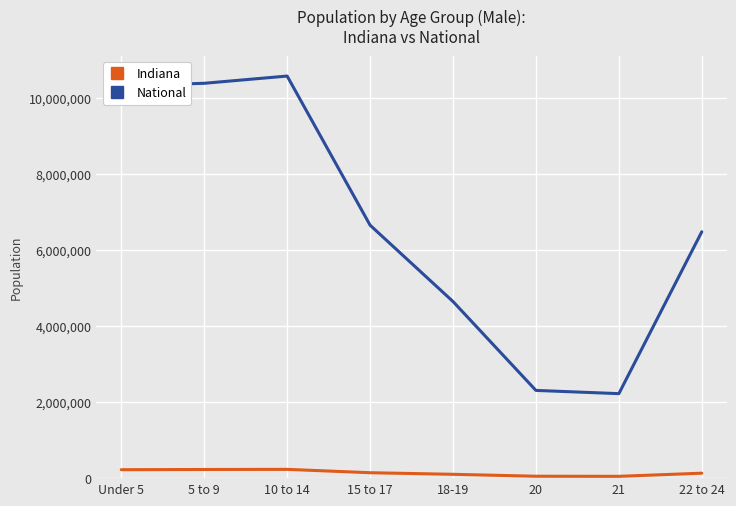

Which series has the largest range (max minus min)?

National